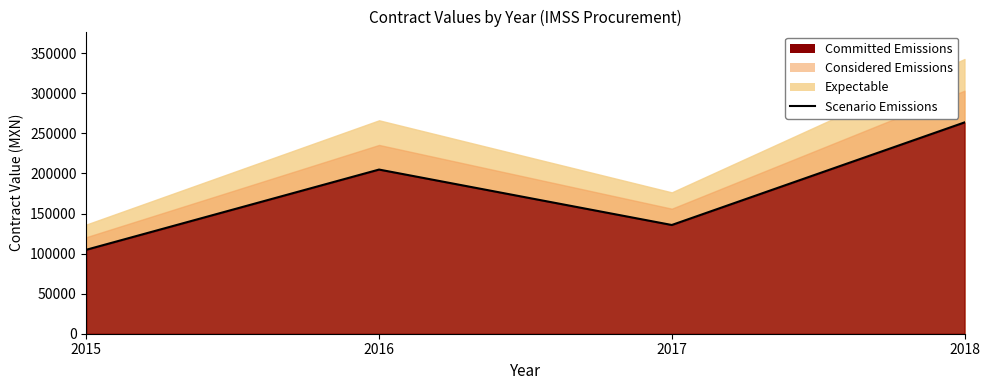

The chart shows a value of 204910.0 at 2016. True or false?

True